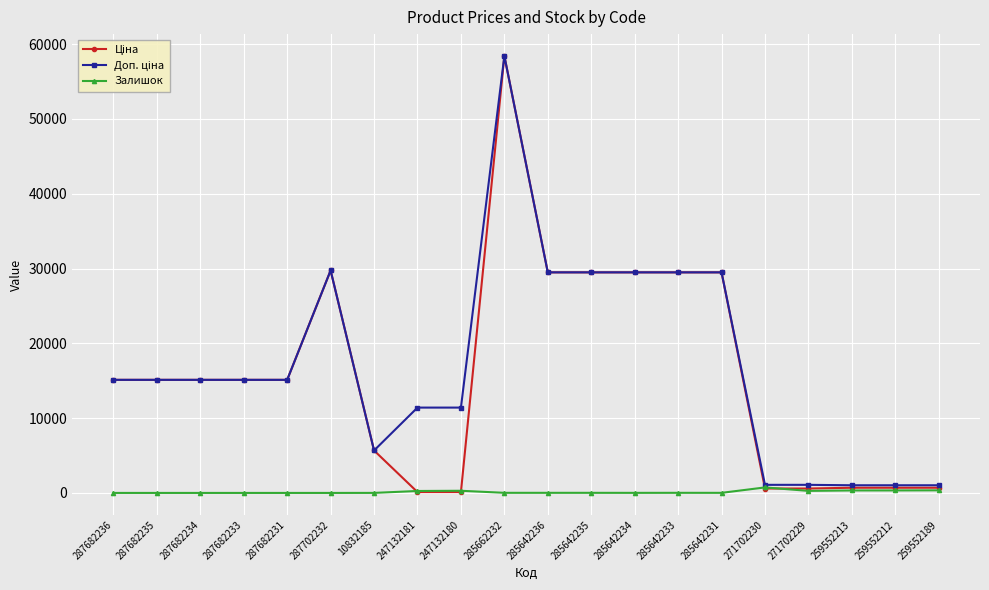

What value does the Залишок series have at 285642236?

14.0